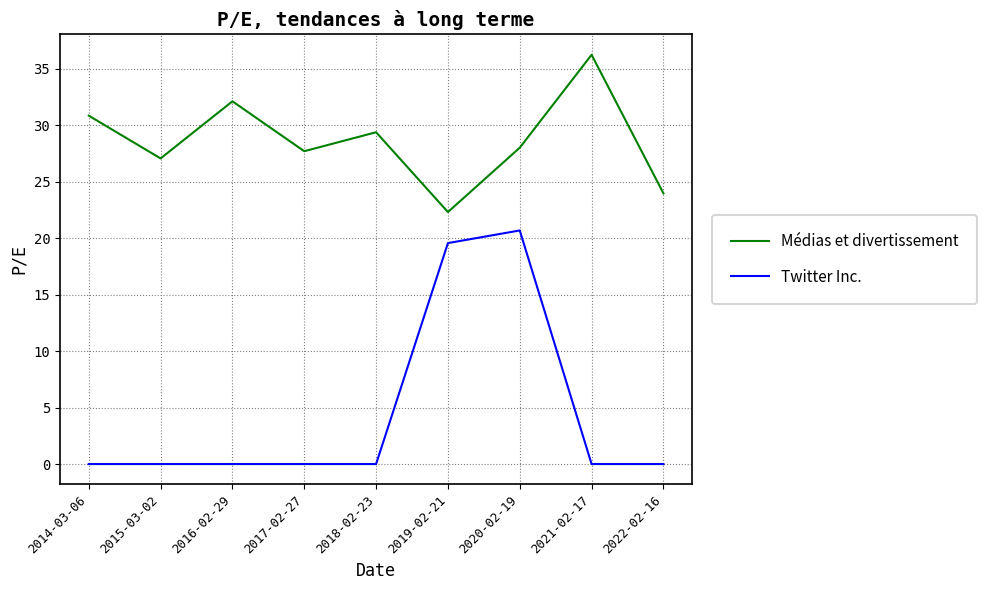

At which label does Twitter Inc. reach its peak?

2020-02-19